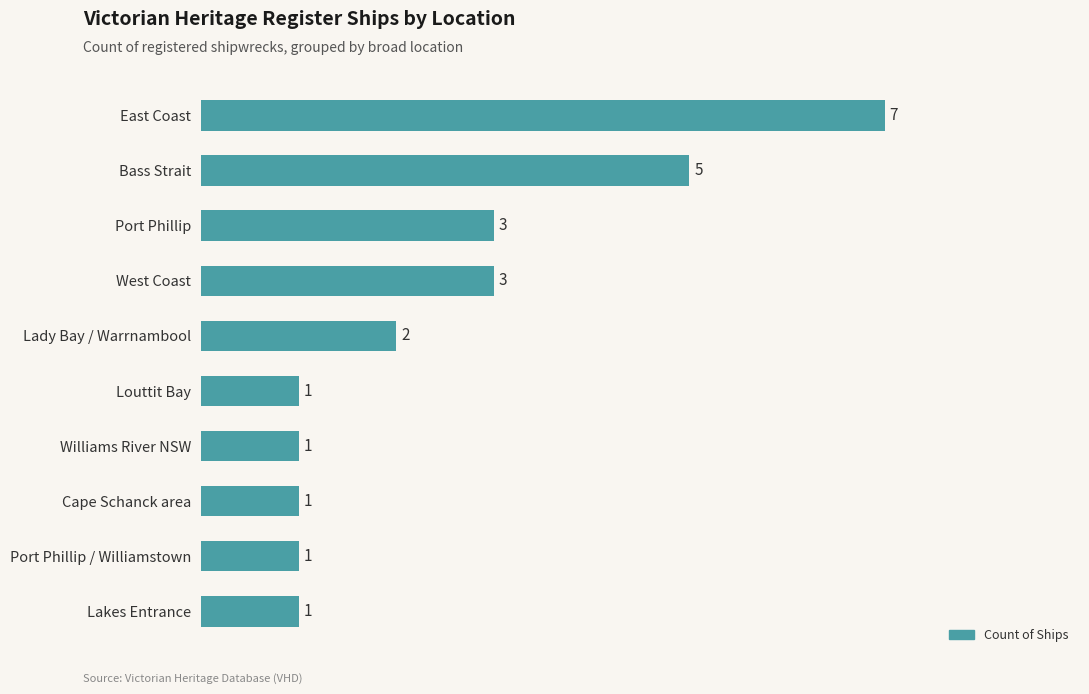

What is the difference between the maximum and minimum values?

6